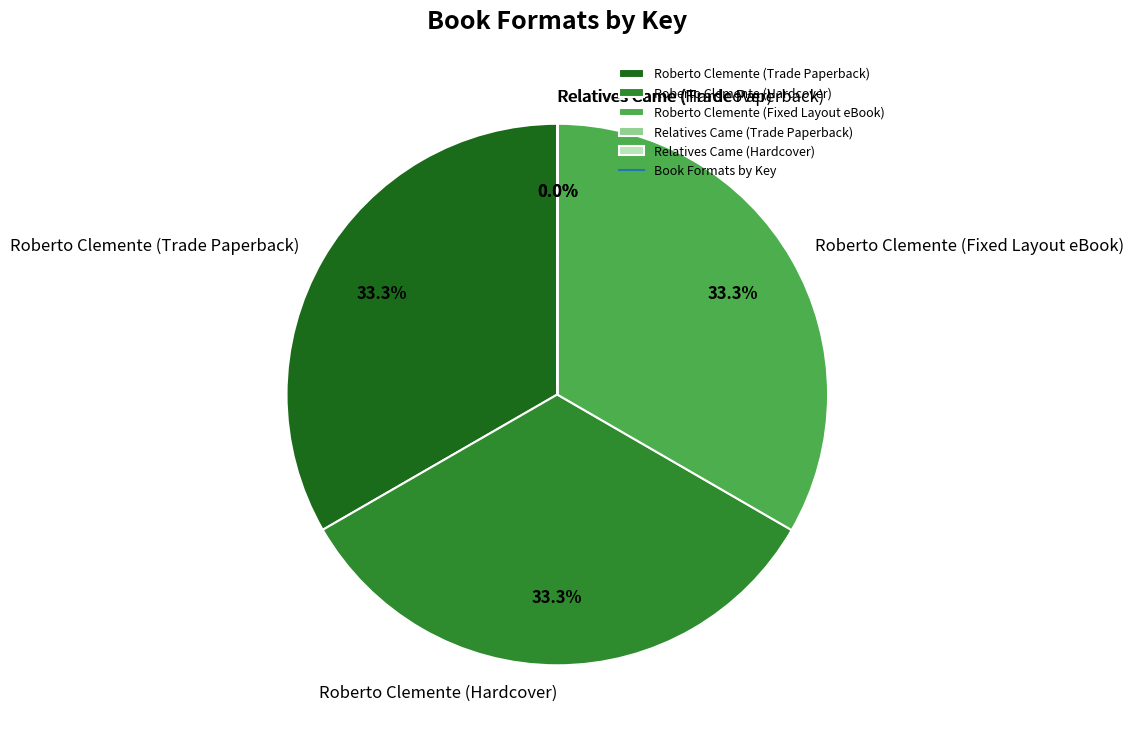

Does Roberto Clemente (Trade Paperback) account for over 50% of the chart?

No